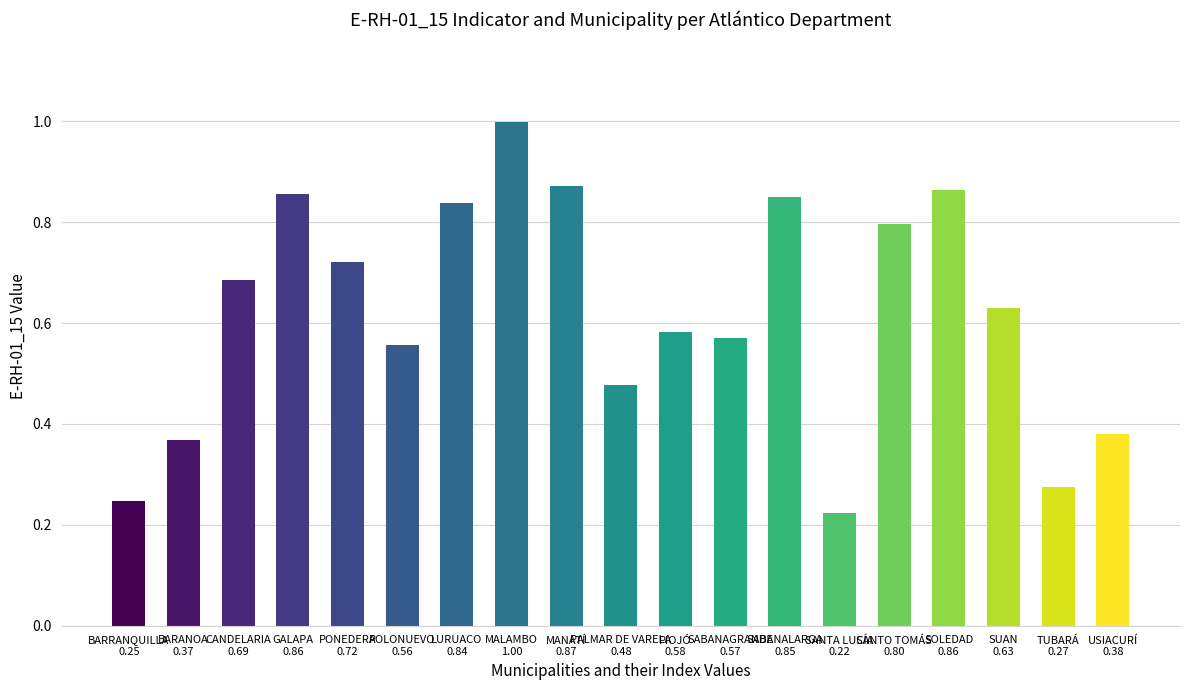

What is the maximum value shown in the chart?

1.0